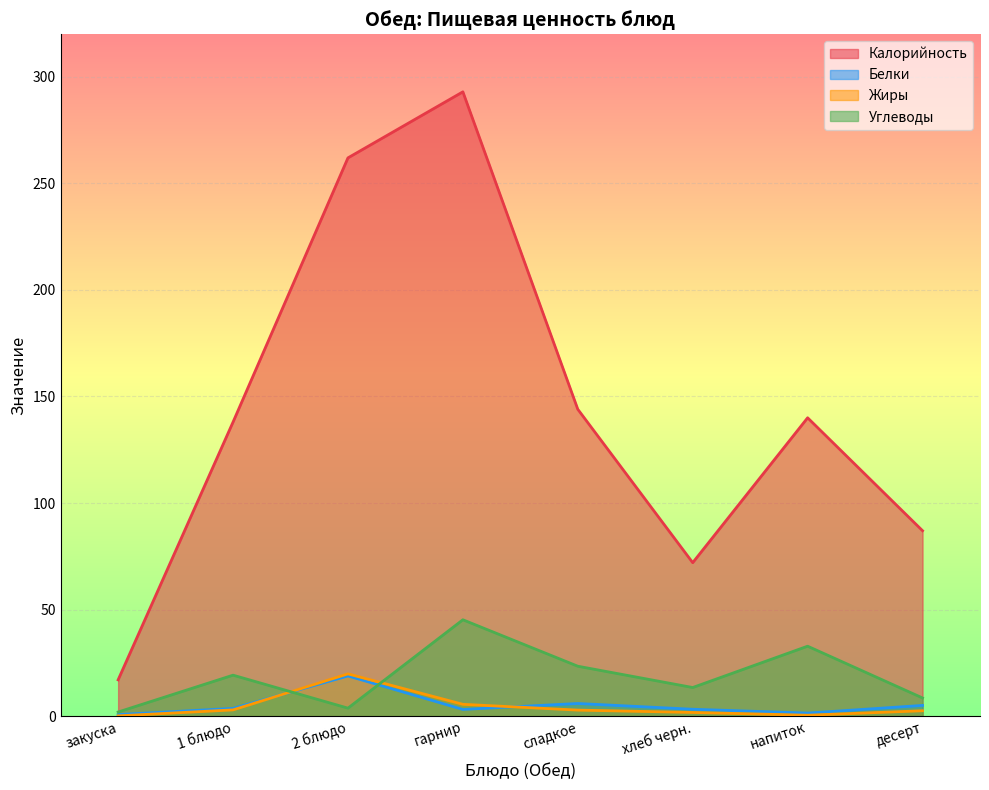

At which label does Углеводы reach its peak?

гарнир